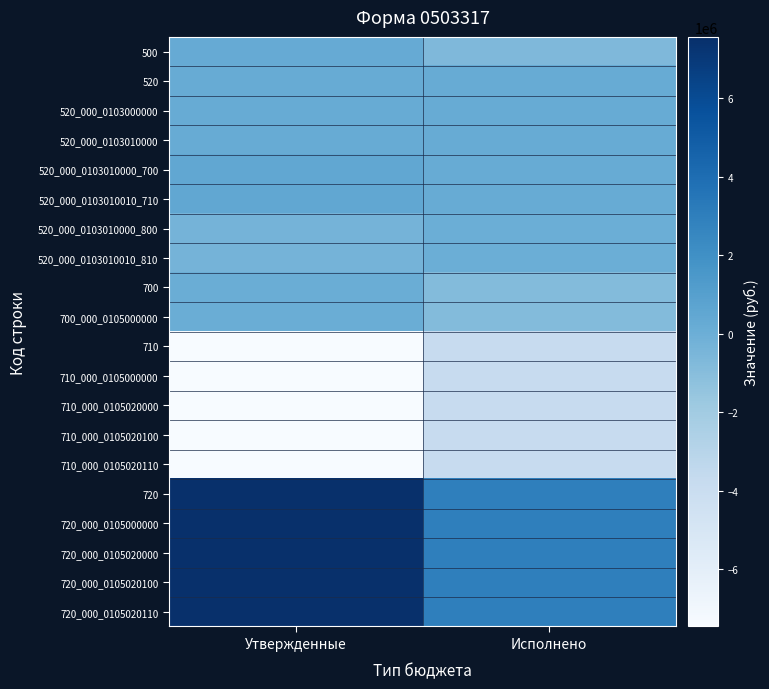

What is the total value across all series at Утвержденные?

1891200.0